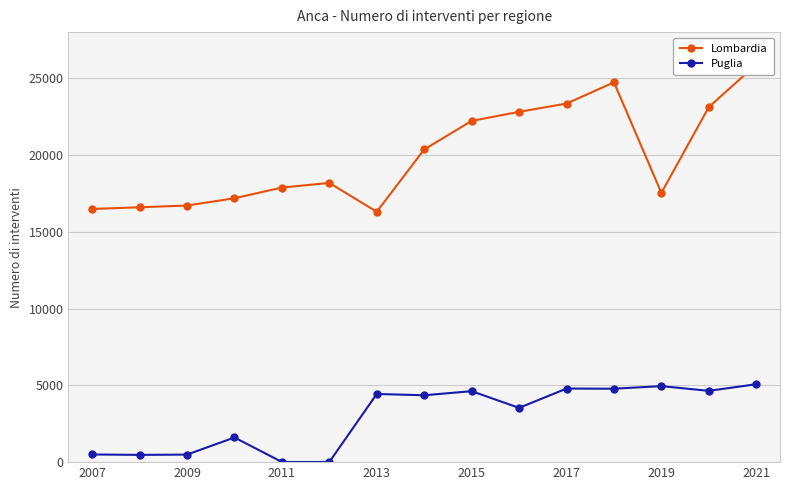

True or false: Puglia has more than 1 interior local peaks.

True